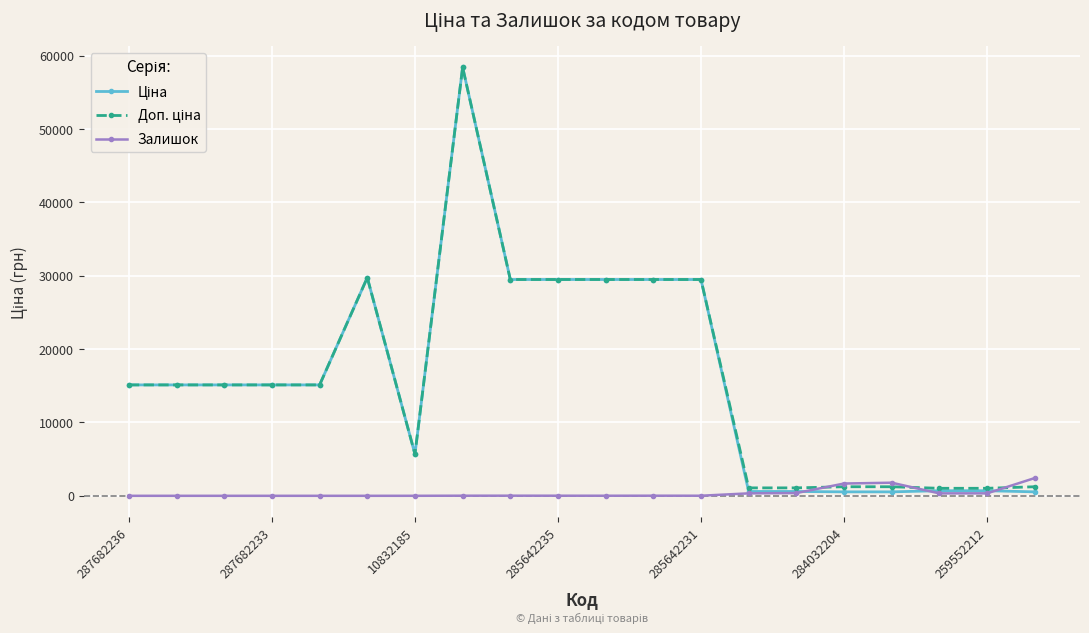

True or false: Залишок has more than 1 points higher than both neighbors.

True